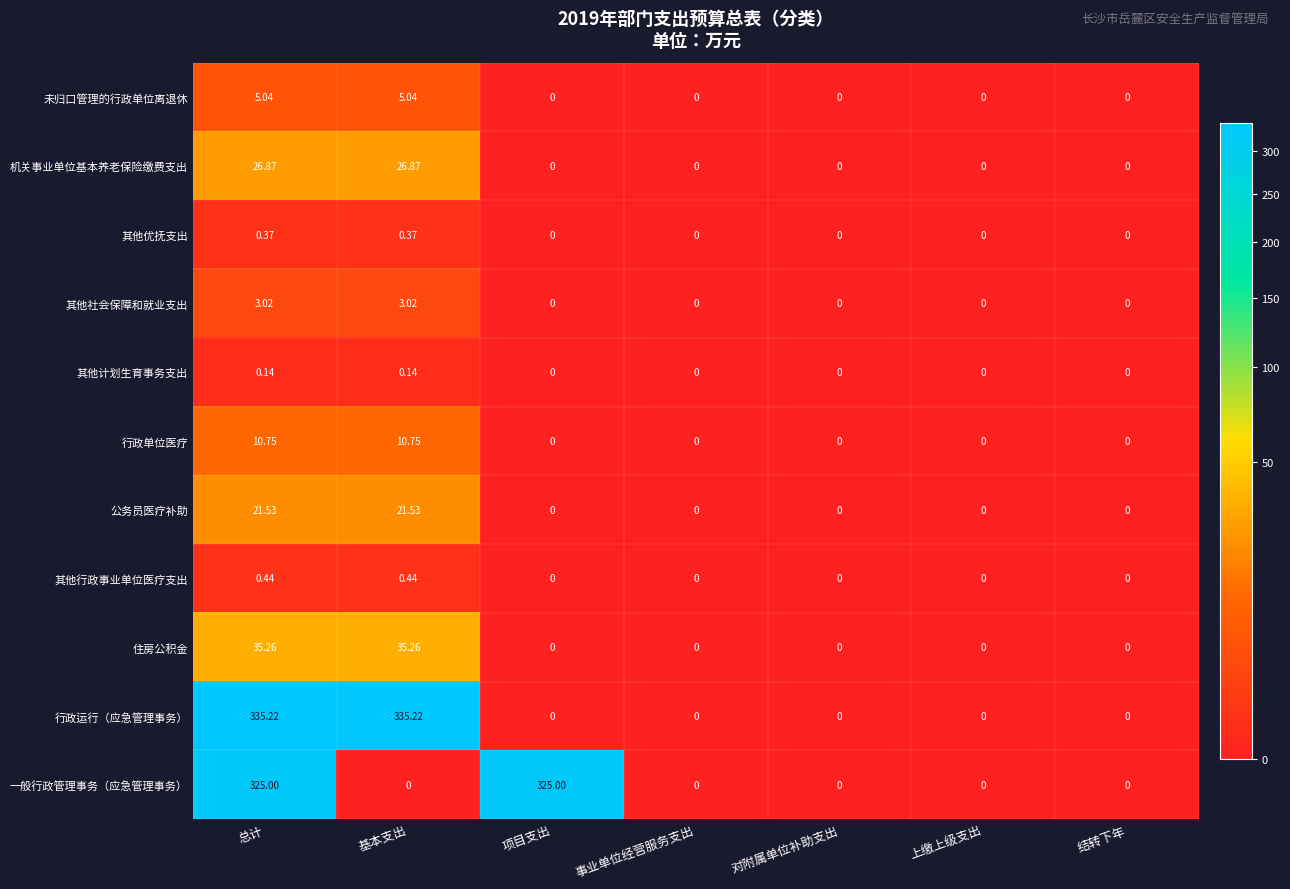

Which series changed the most between 项目支出 and 结转下年?

一般行政管理事务（应急管理事务）